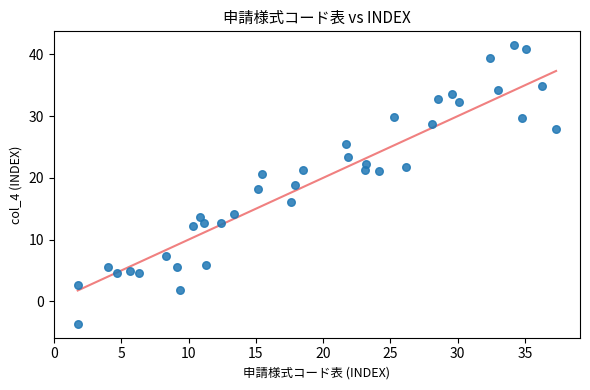

What is the range of X values (max minus min)?

35.6